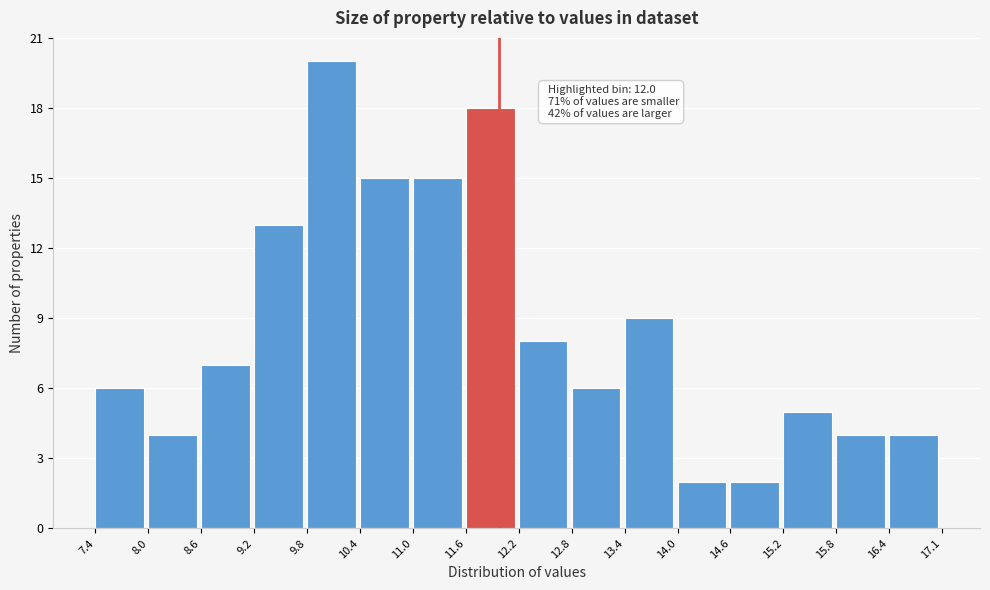

Over which range of the x-axis is the bar tallest?

9.8 to 10.4